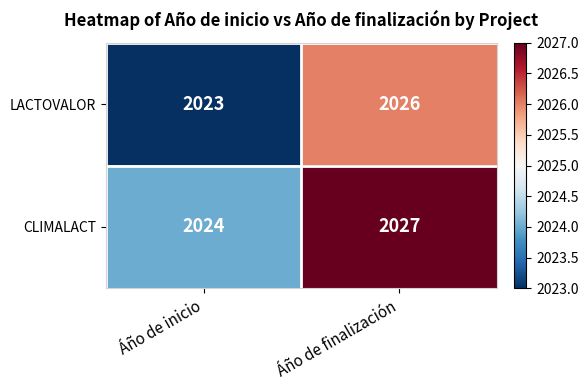

Which category has the lowest value across all series?

Áño de inicio